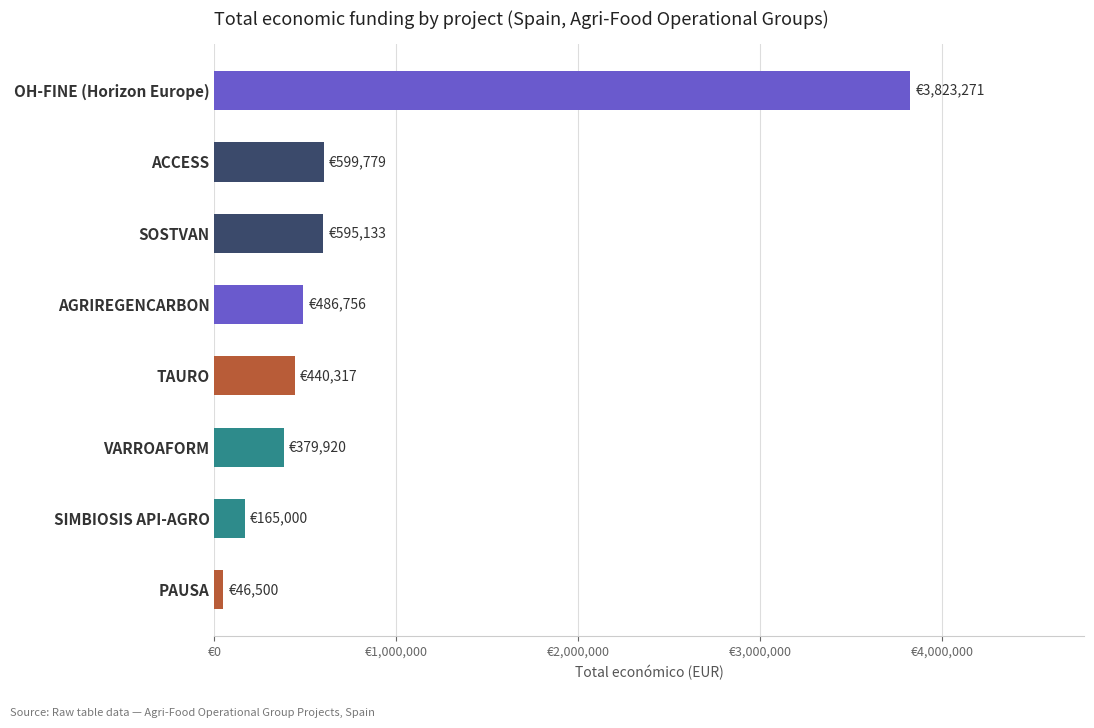

Does the chart contain stacked bars?

No